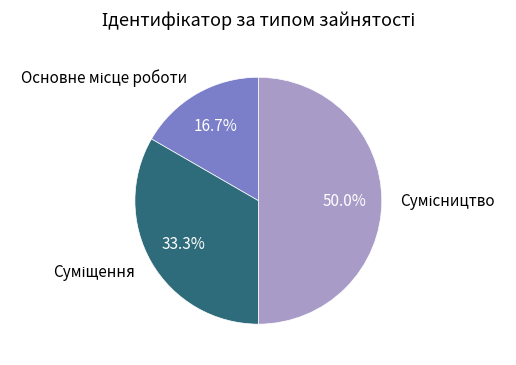

How many segments does this pie chart have?

3